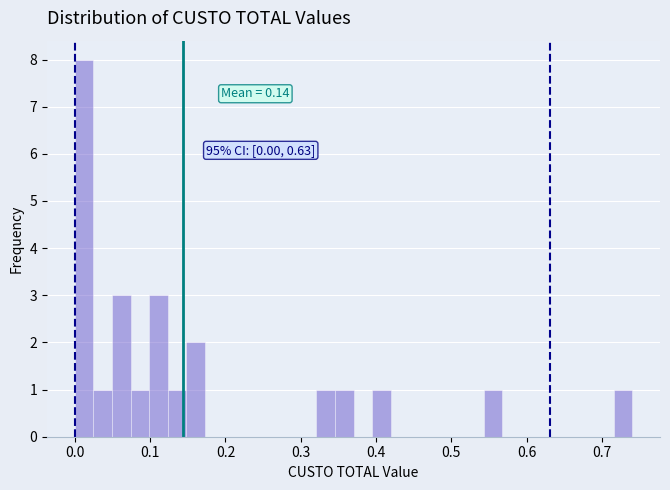

Read against the x-axis, roughly where is the centre of the tallest bar?

0.01